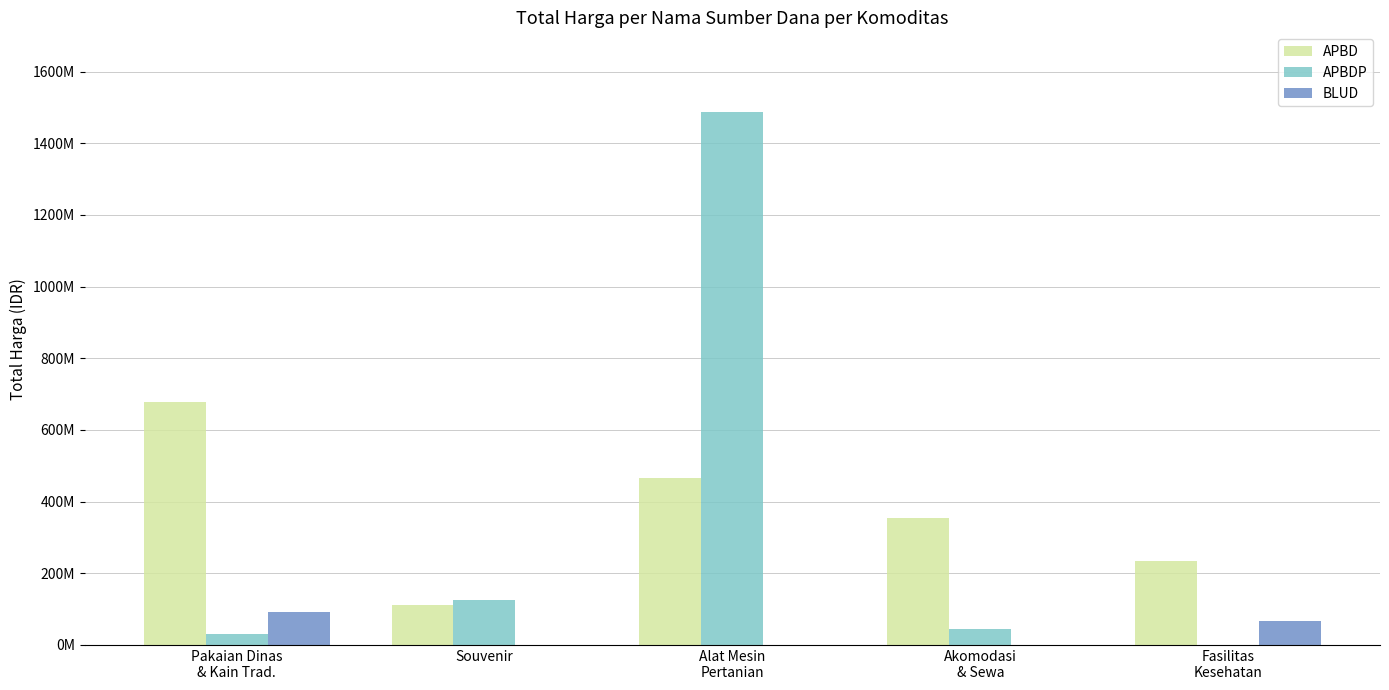

Between Souvenir and Akomodasi
& Sewa, which series saw the biggest shift?

APBD